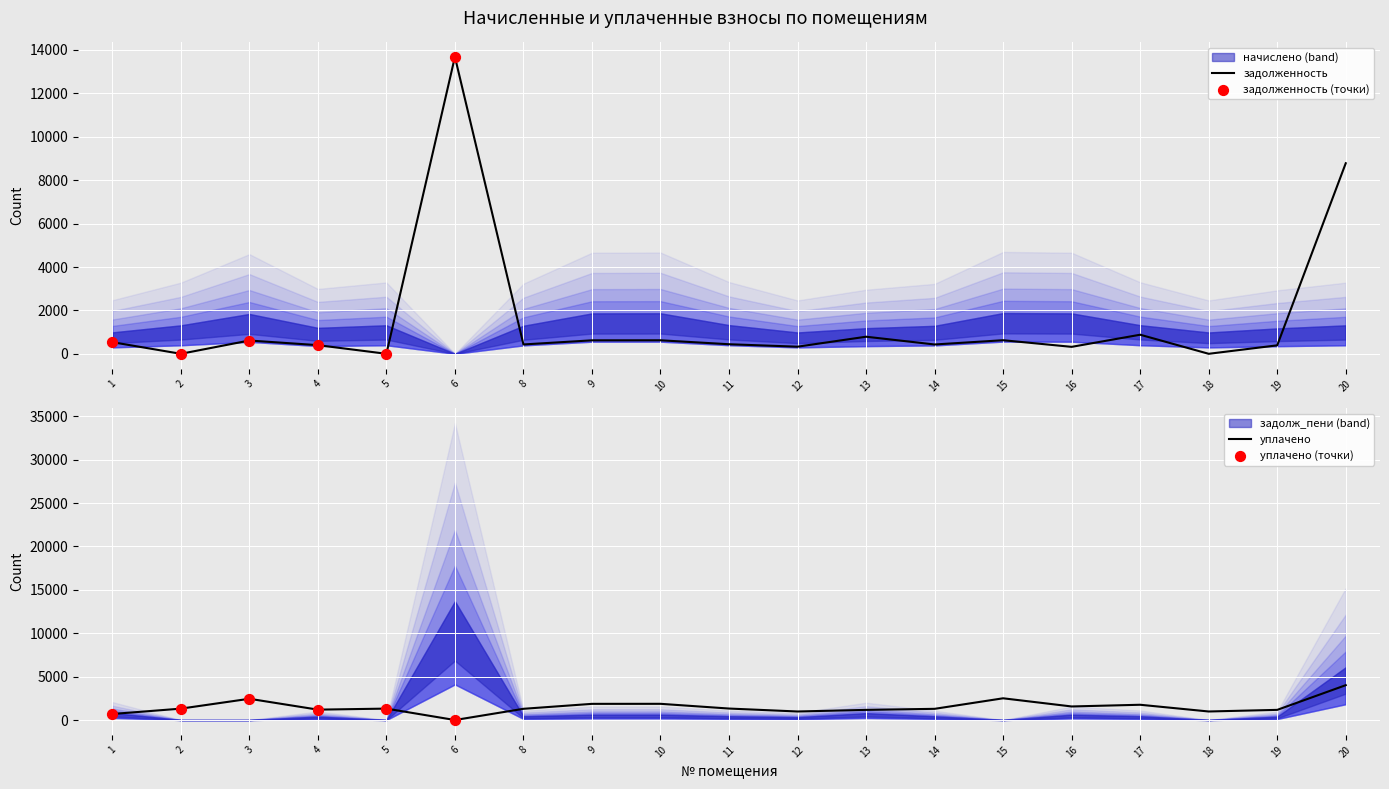

What is the total value across all series at 14?

1718.9